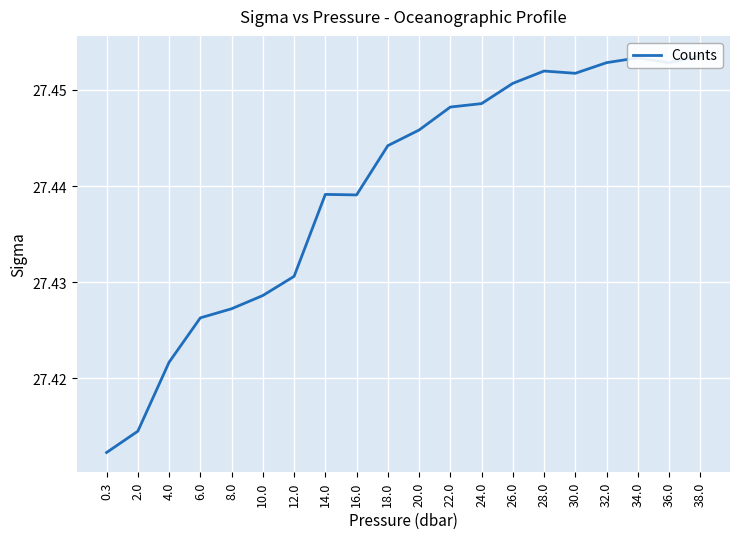

What is the average value?

27.4